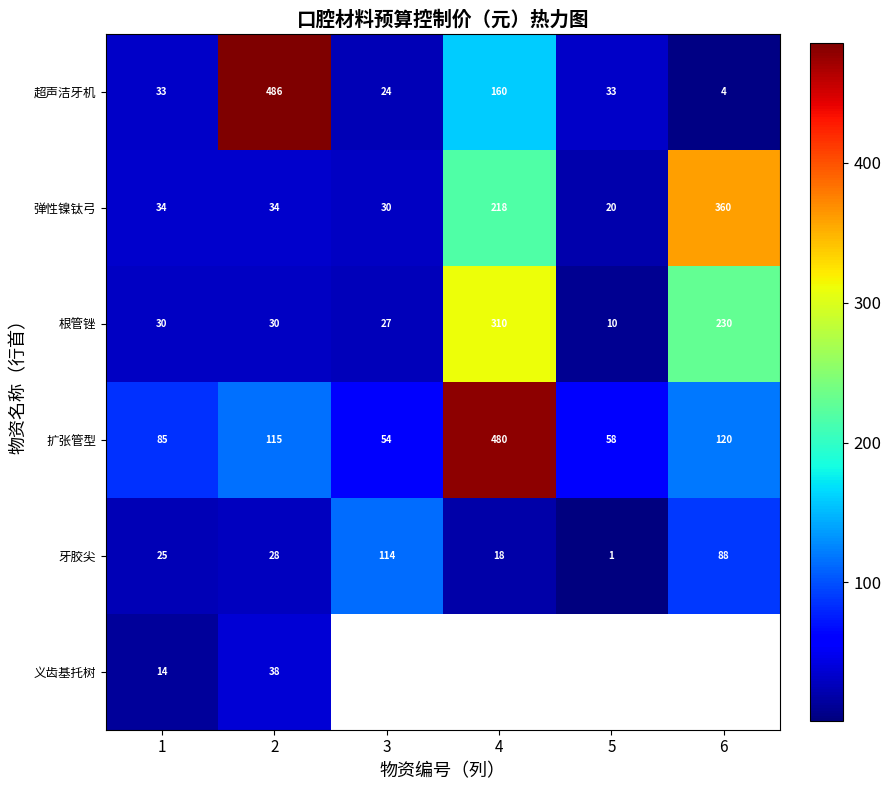

How many series are shown in this chart?

6